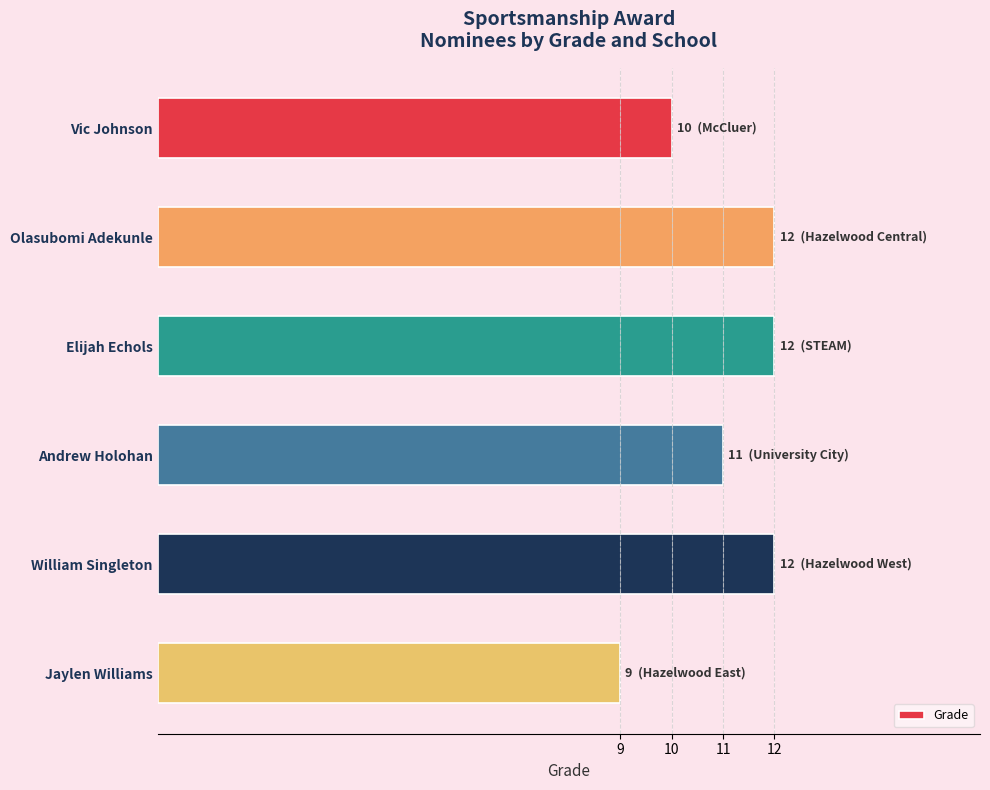

What is the ratio of the value at Olasubomi Adekunle to the value at Elijah Echols?

1.0